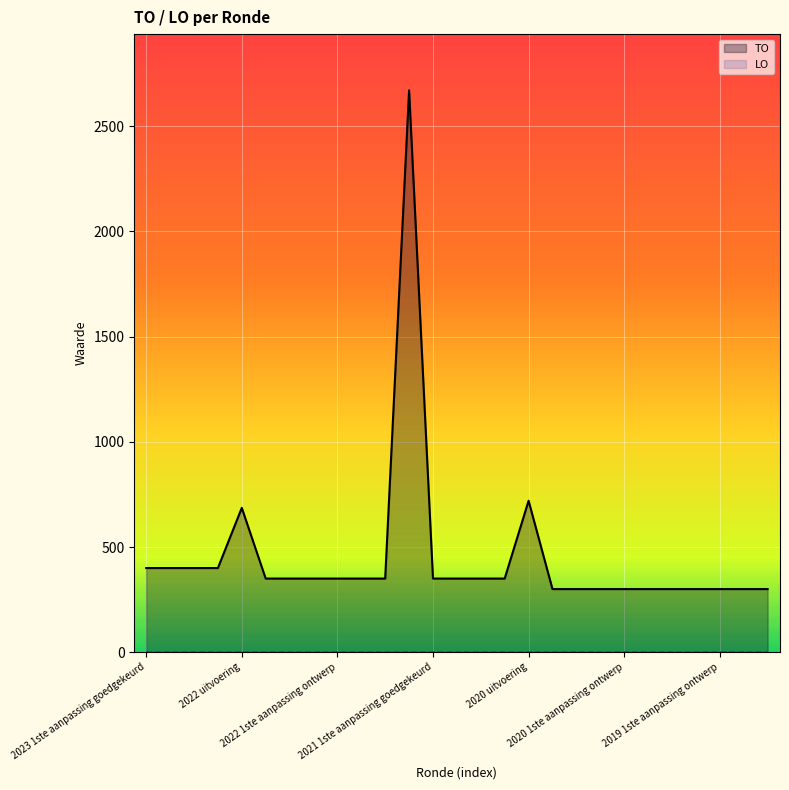

At which category does the data reach its first local peak?

2022 uitvoering